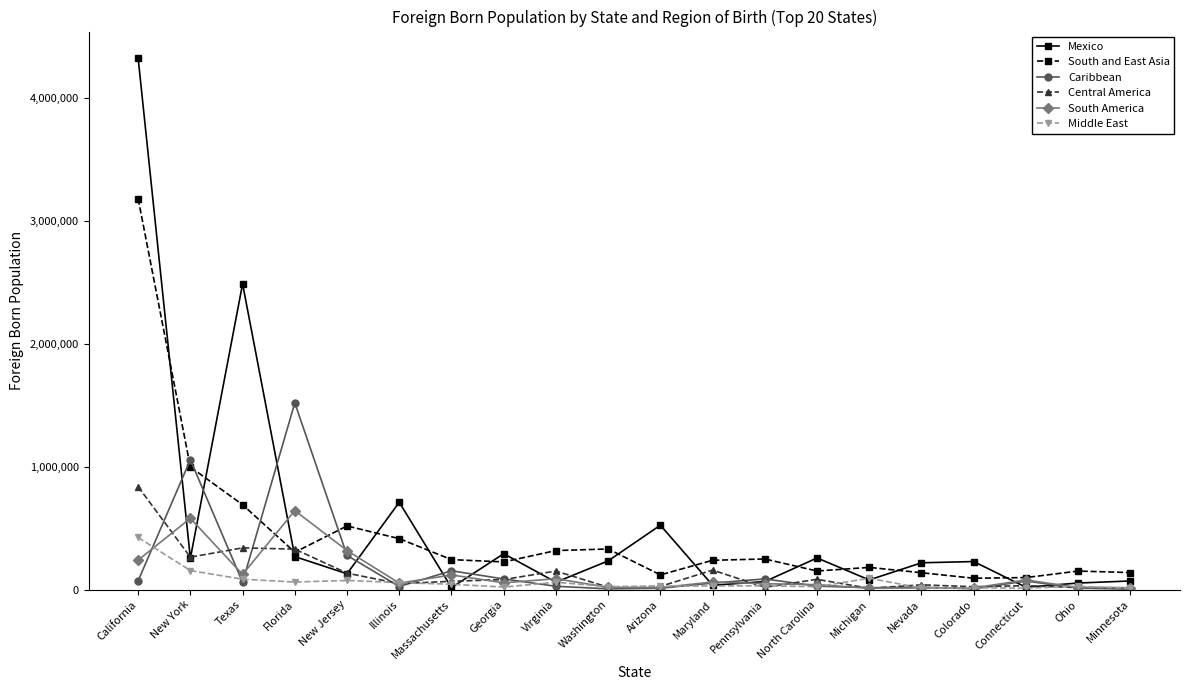

What is the minimum value for South and East Asia?

92758